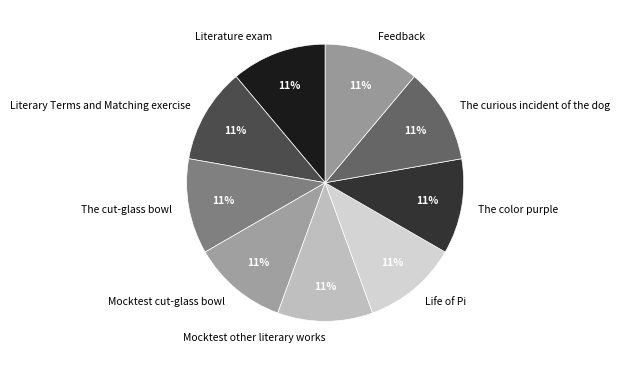

Does Mocktest cut-glass bowl represent more than half of the total?

No